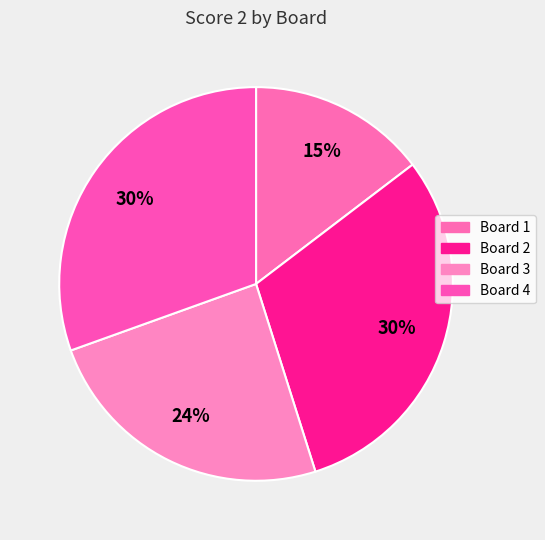

True or false: Board 1 accounts for 15% of the total.

True